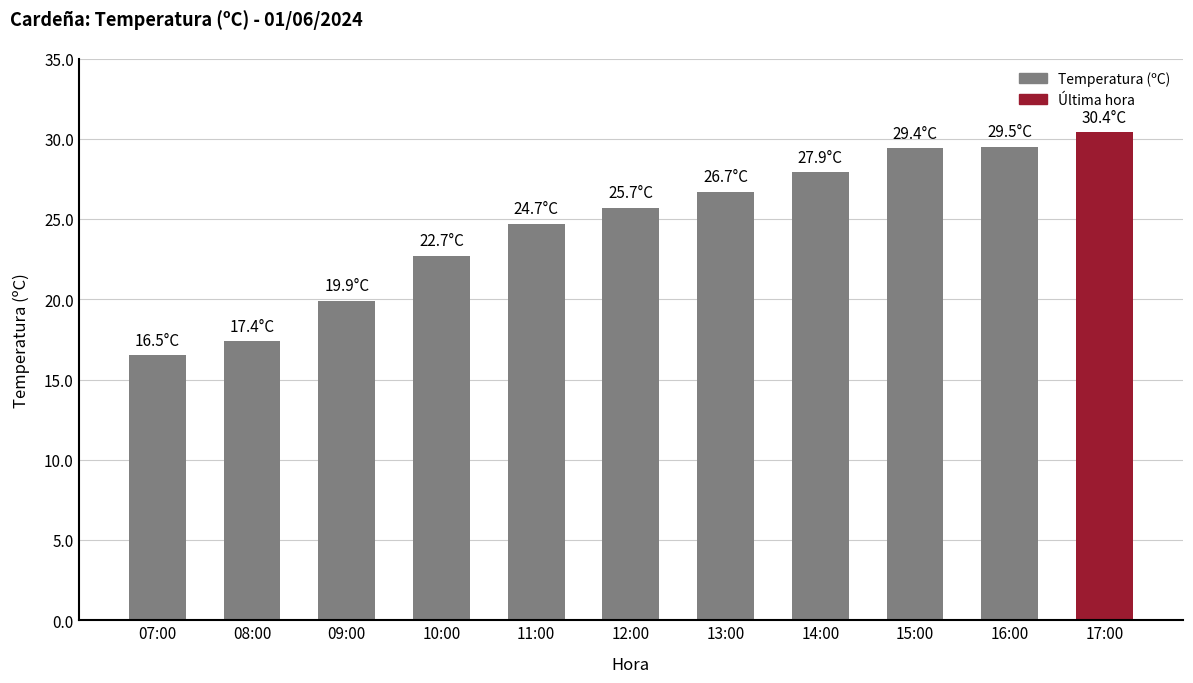

What is the difference between the second highest and second lowest values?

12.1